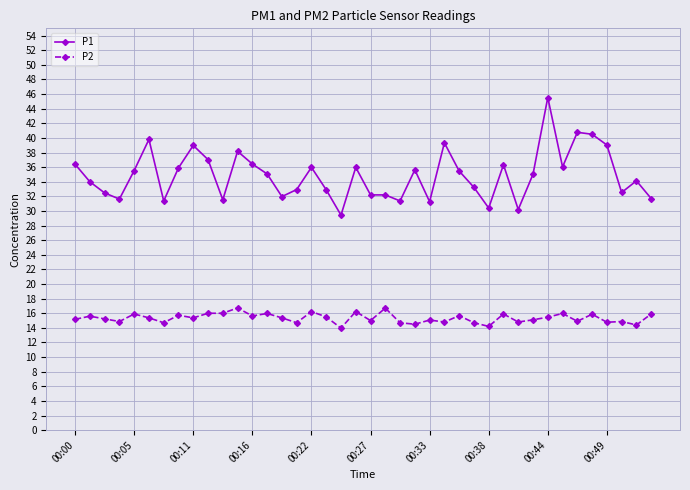

What is the lowest value of the P1 series?

29.4